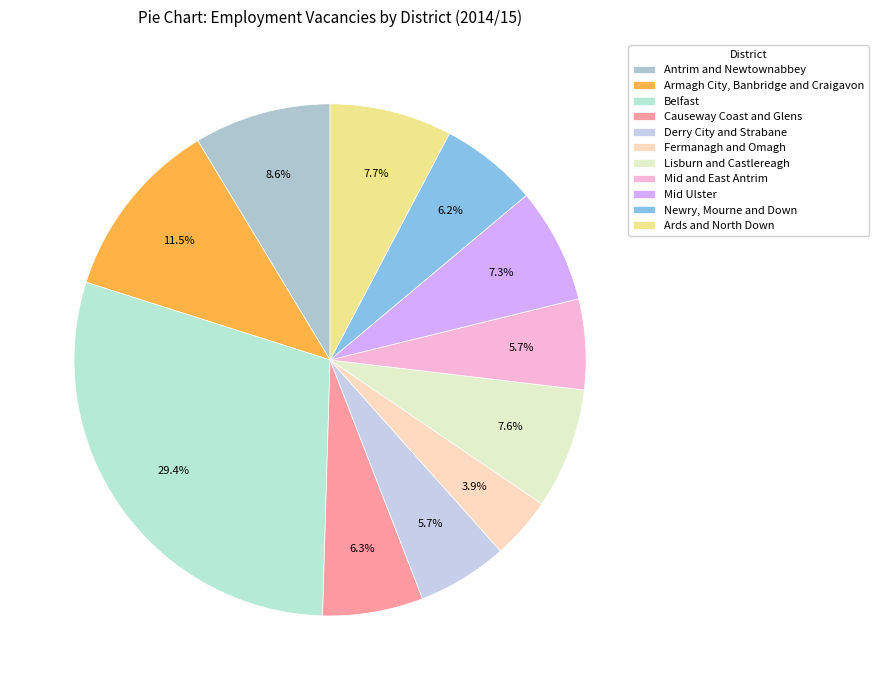

Which has a higher value, Derry City and Strabane or Armagh City, Banbridge and Craigavon?

Armagh City, Banbridge and Craigavon